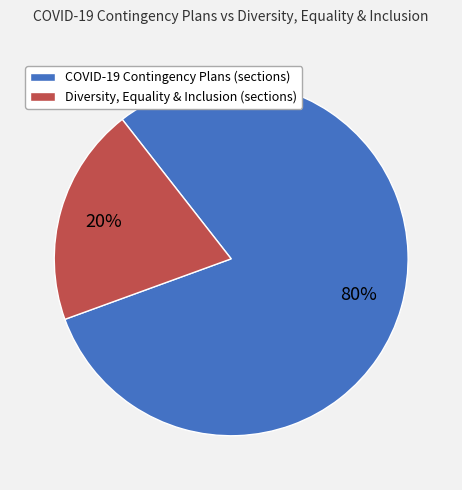

Is it true that COVID-19 Contingency Plans (sections) is 87% of the pie?

False